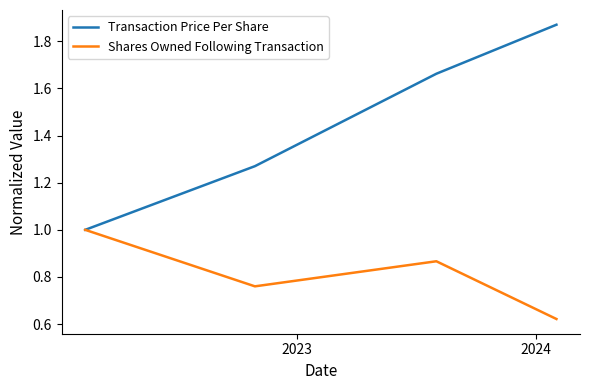

Which series has the largest total across all categories?

Transaction Price Per Share